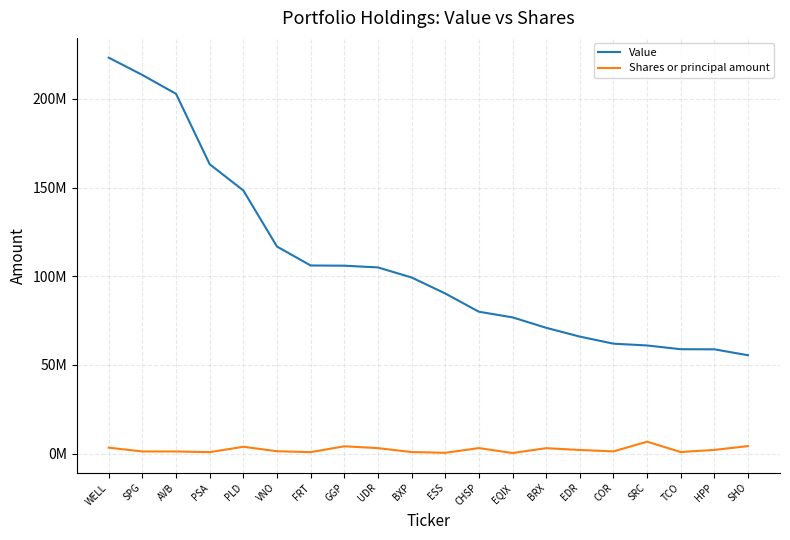

At how many categories does at least one series exceed 137510114?

5